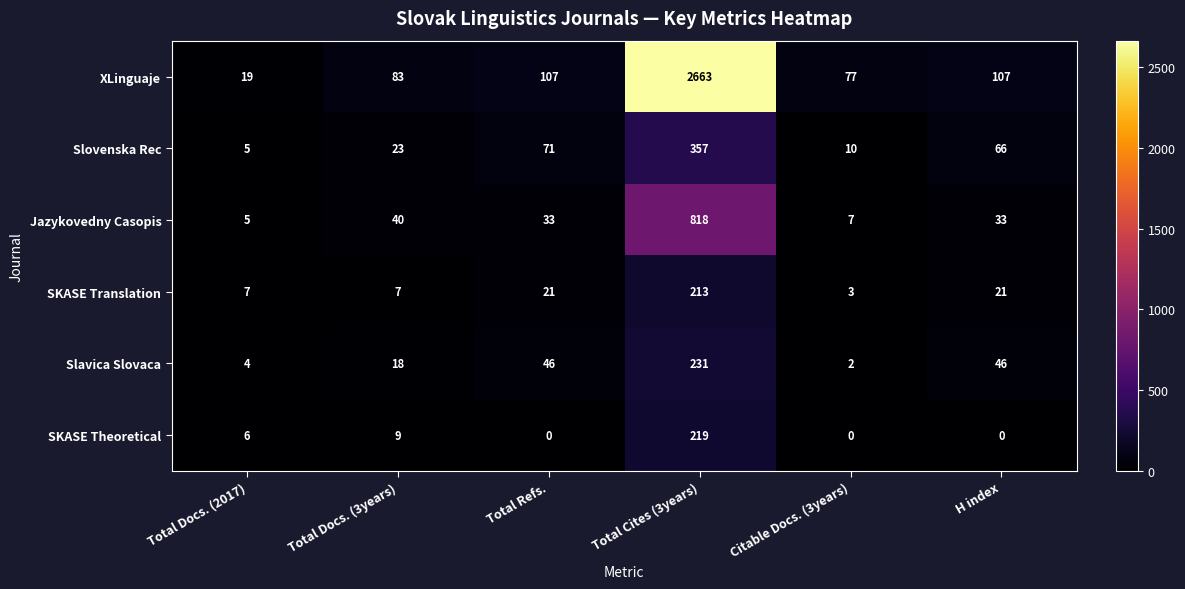

What is the total value across all series at Total Cites (3years)?

4501